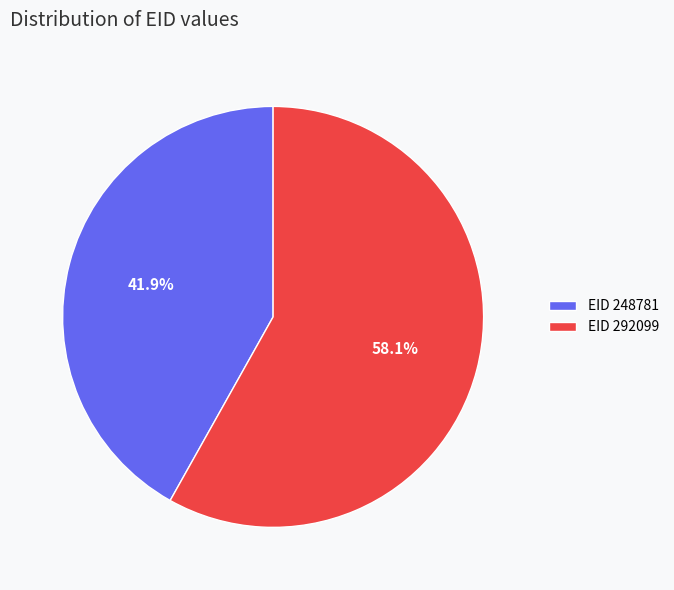

Which slice is the largest?

EID 292099